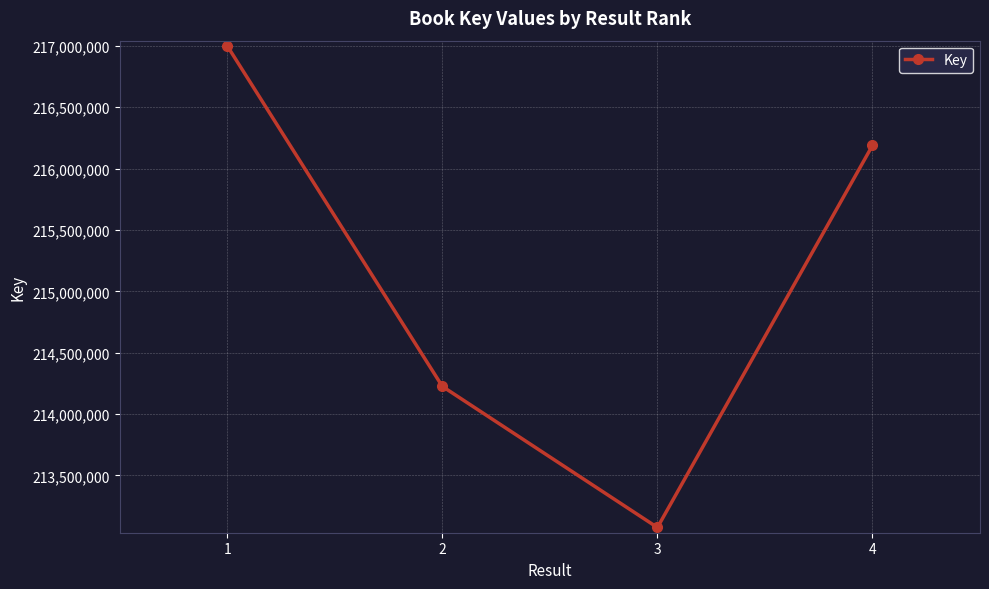

How many points are lower than both their immediate neighbors (excluding endpoints)?

1